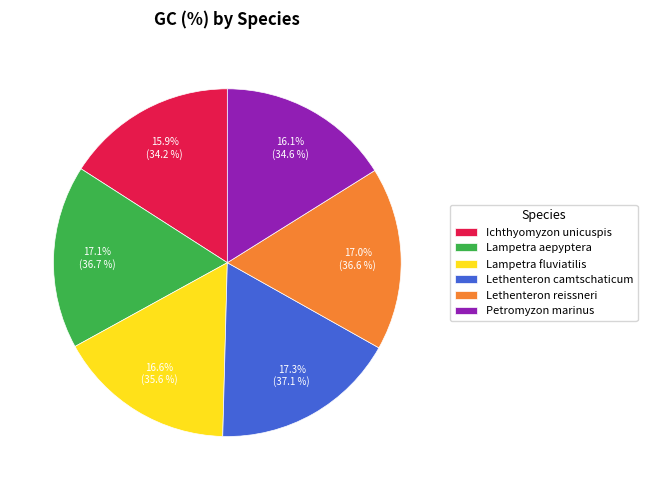

Between Lethenteron reissneri and Ichthyomyzon unicuspis, which is larger?

Lethenteron reissneri